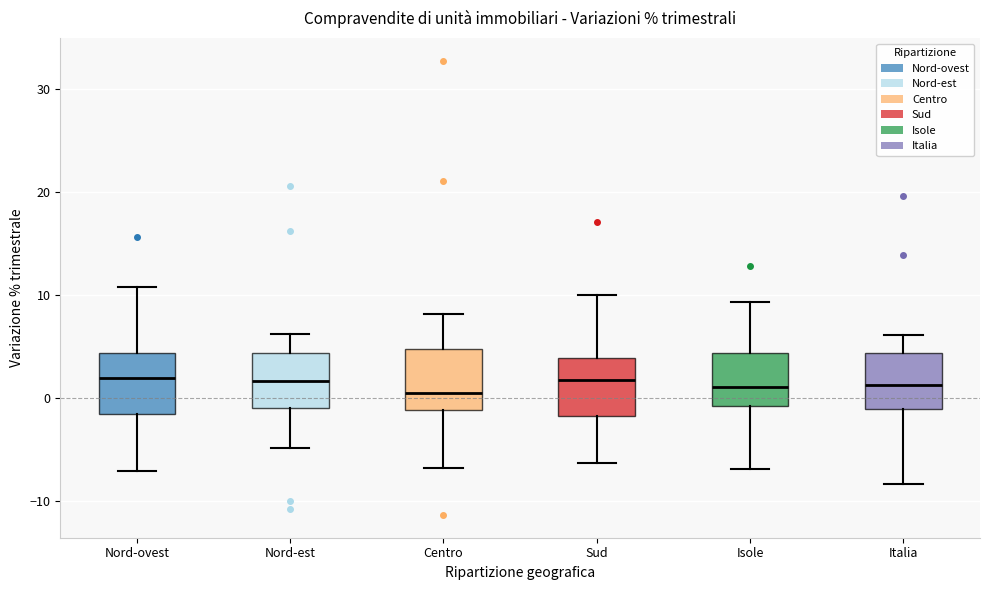

Reading left to right, transcribe this box plot: for each box, give where its median line is, the range the box spans, and where its two whiskers end, as read against the y-axis. The values are not printed on the chart, so give them approximately, as read against the axis.

Nord-ovest: median 2, box -2 to 4, whiskers -7 to 11
Nord-est: median 2, box -1 to 4, whiskers -5 to 6
Centro: median 1, box -1 to 5, whiskers -7 to 8
Sud: median 2, box -2 to 4, whiskers -6 to 10
Isole: median 1, box -1 to 4, whiskers -7 to 9
Italia: median 1, box -1 to 4, whiskers -8 to 6